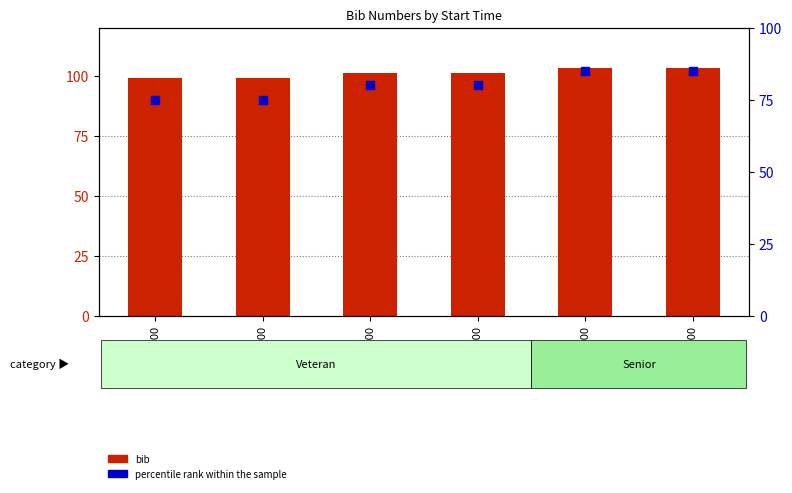

At which category is the sum across all series the highest?

08:03:00